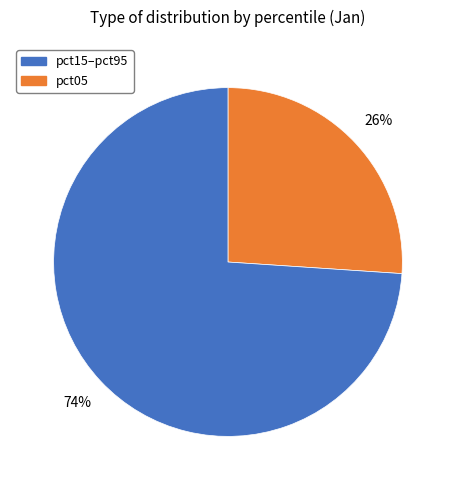

To the nearest percent, what is the average slice percentage?

50%